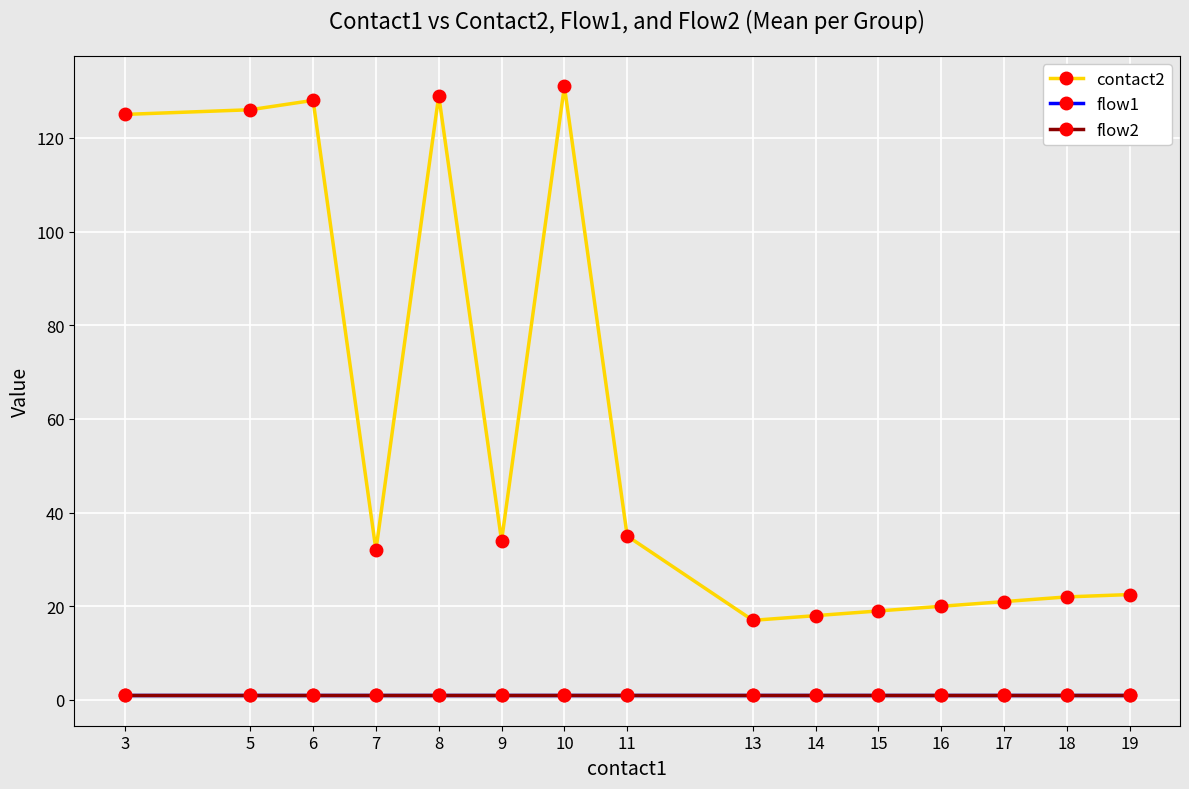

What is the smallest value displayed?

1.0